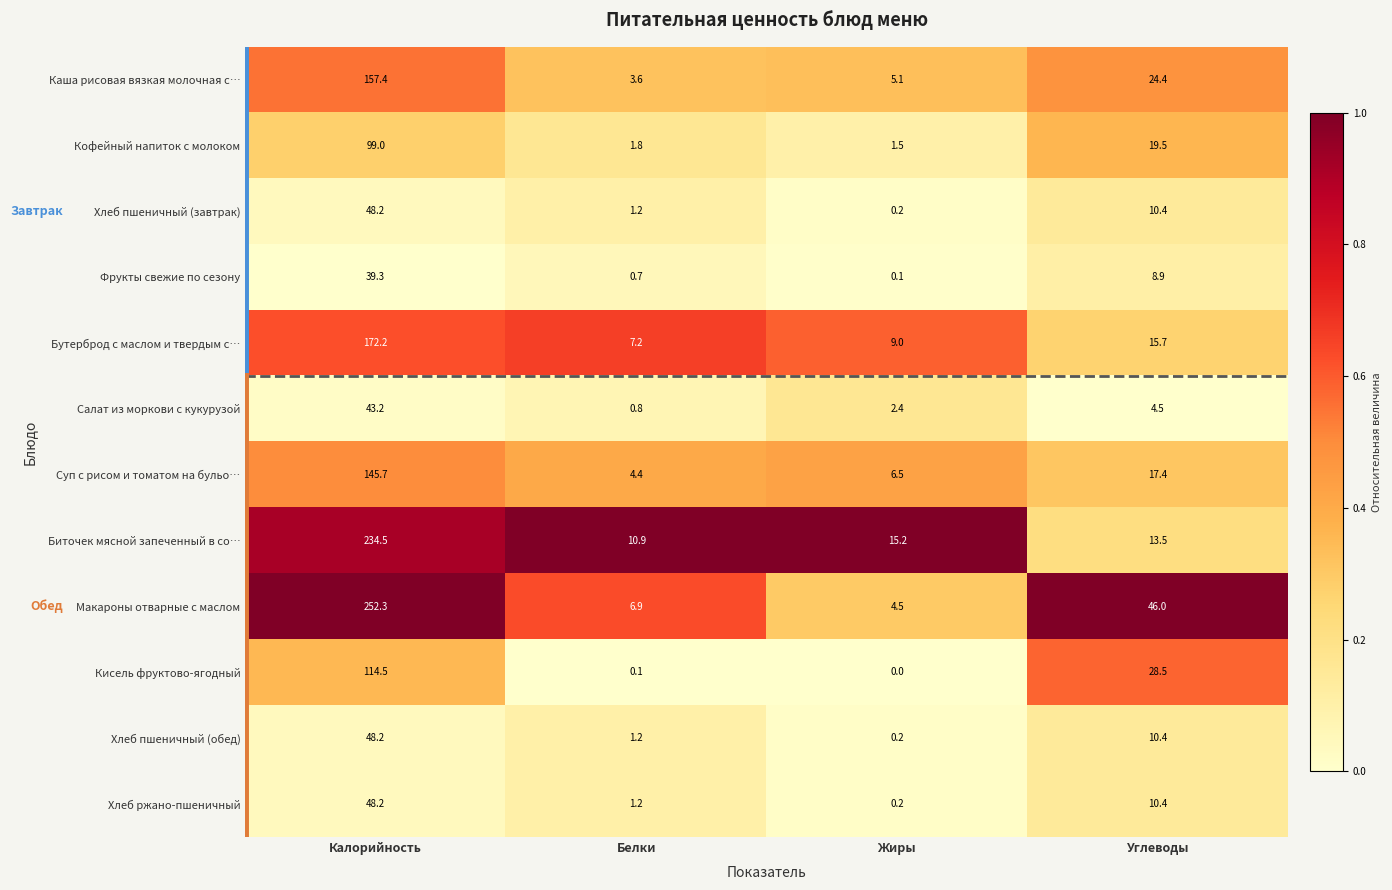

At which category does the chart reach its minimum across all series?

Жиры